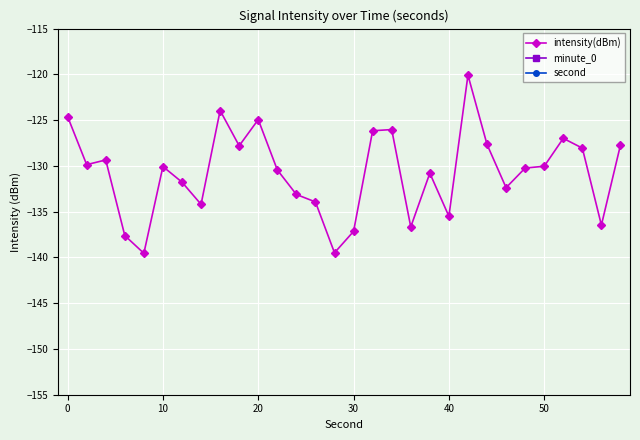

Count the number of data series in this chart.

3